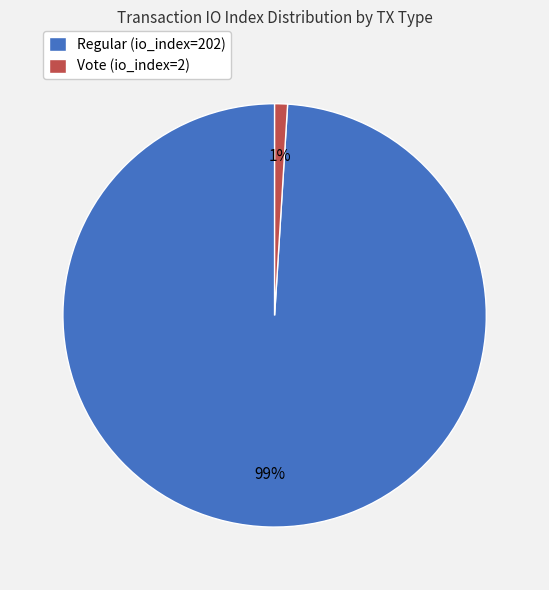

Which slice is the smallest?

Vote (io_index=2)